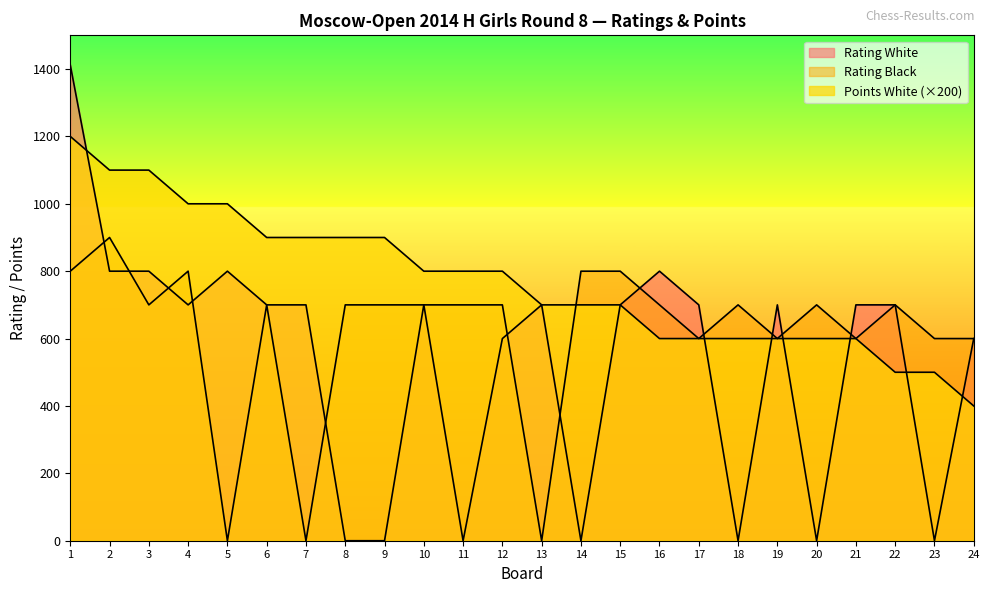

Count the Rating Black values in the range 600 to 700.

16